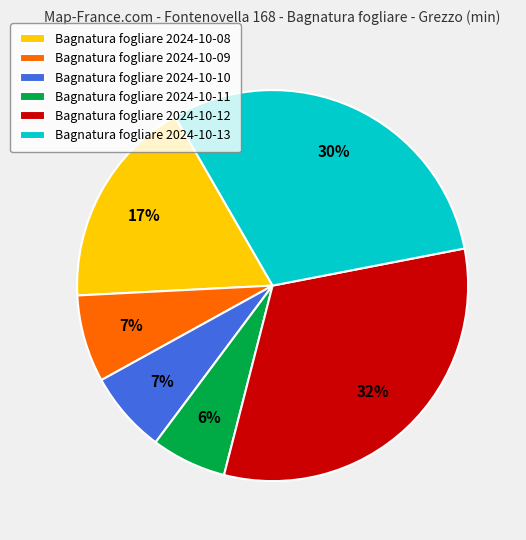

To the nearest percent, what percentage of the pie is Bagnatura fogliare 2024-10-10?

7%